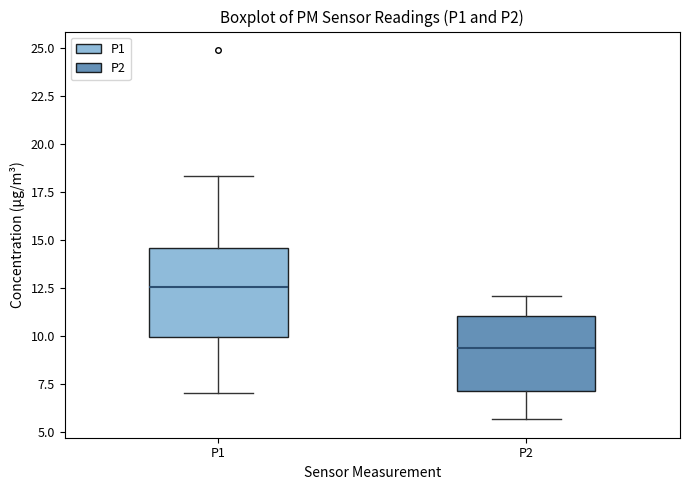

Comparing the boxes themselves (not the whiskers), which one is the tallest?

P1